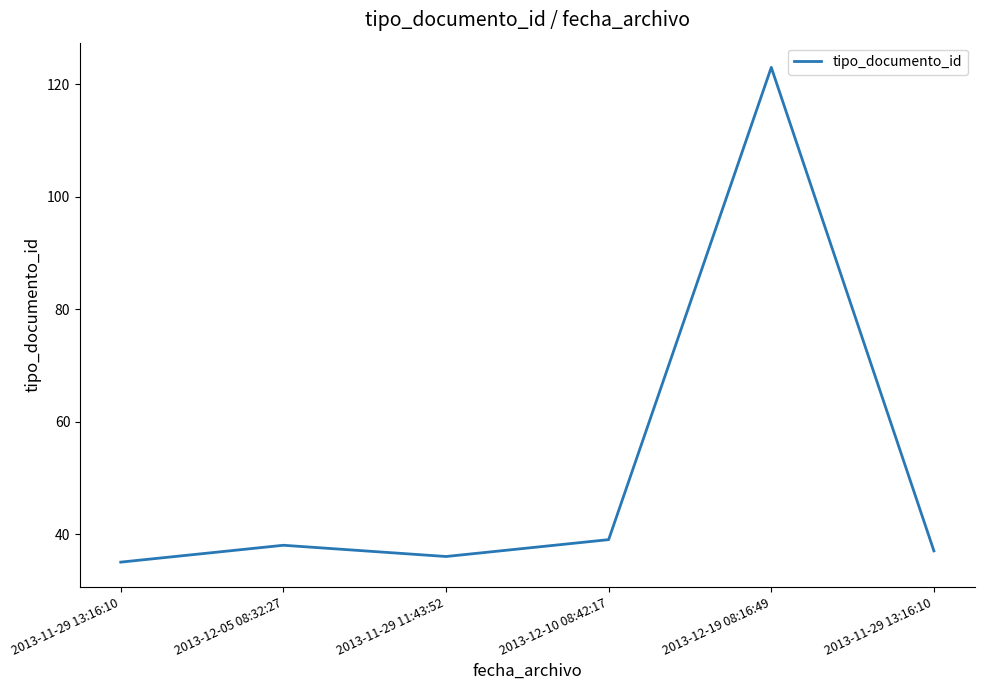

Count the number of data series in this chart.

1